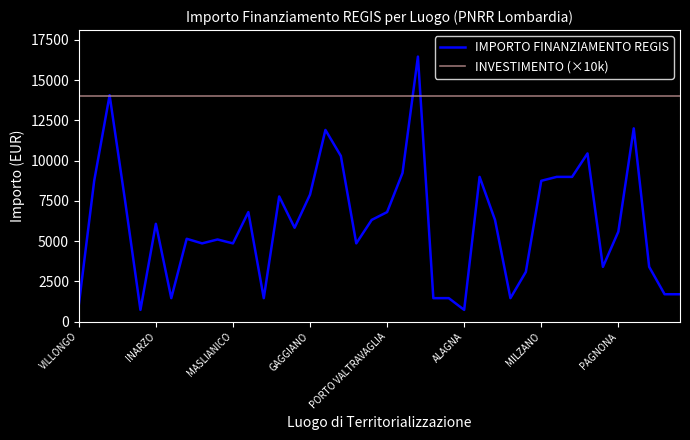

What is the average value of the IMPORTO FINANZIAMENTO REGIS series?

6093